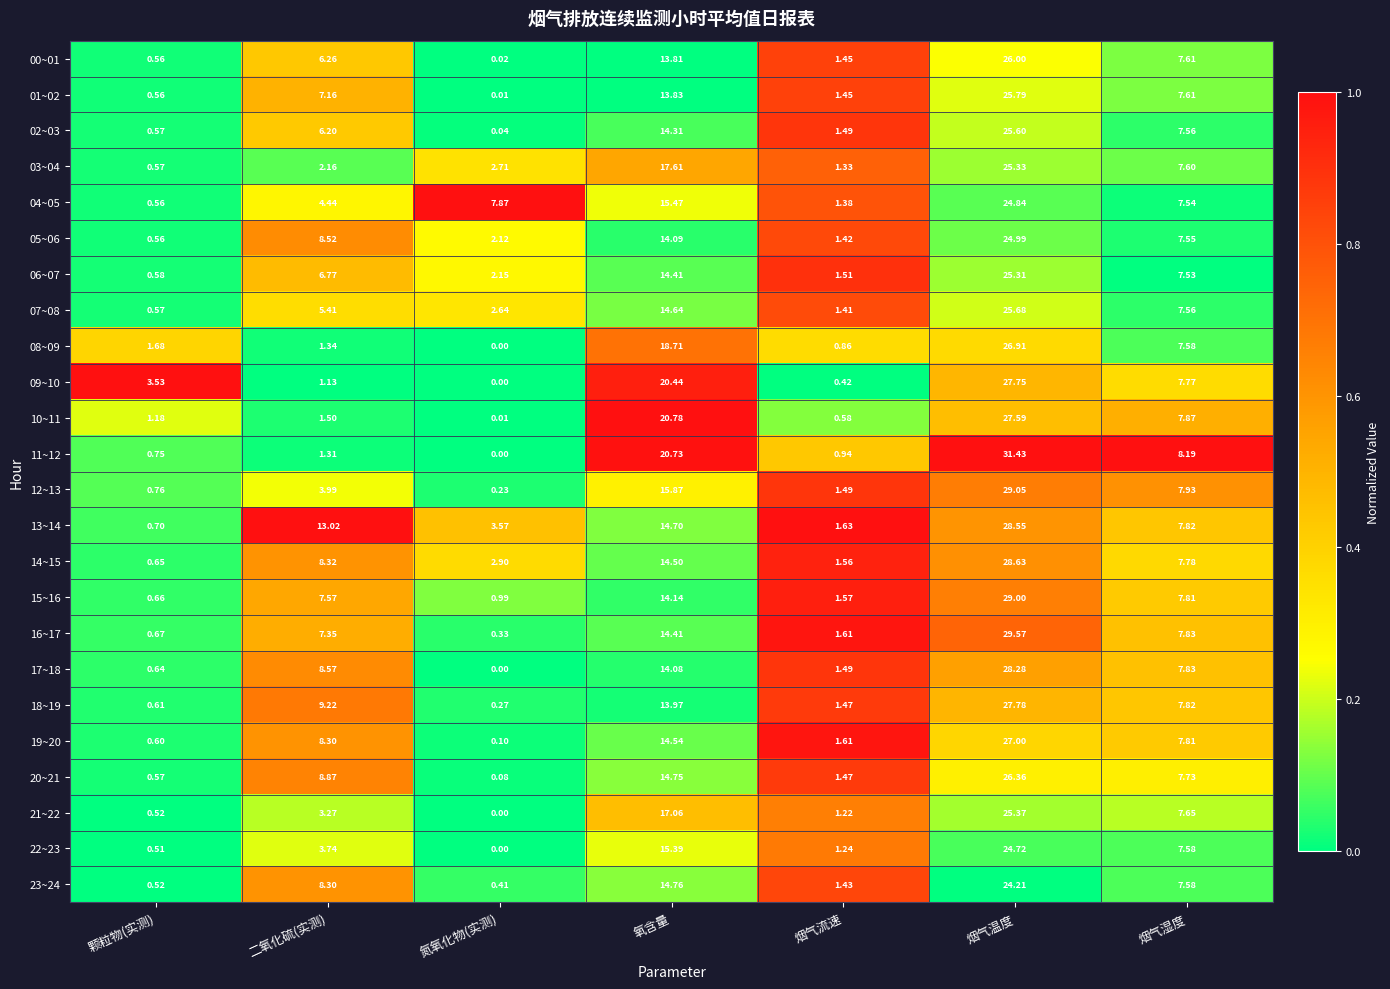

Which category has the highest value in the 03~04 series?

烟气温度